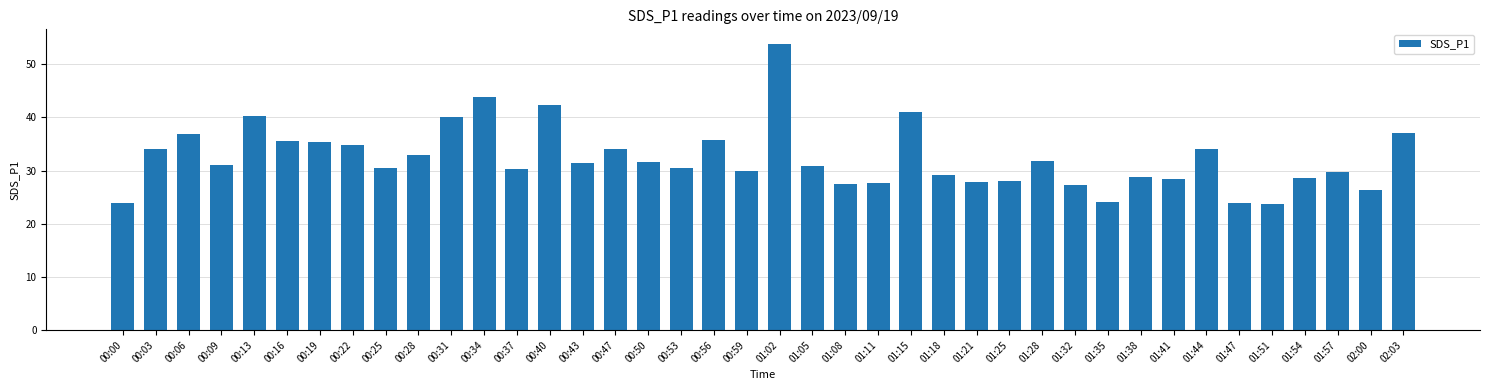

Where does the data first go above 30?

00:03